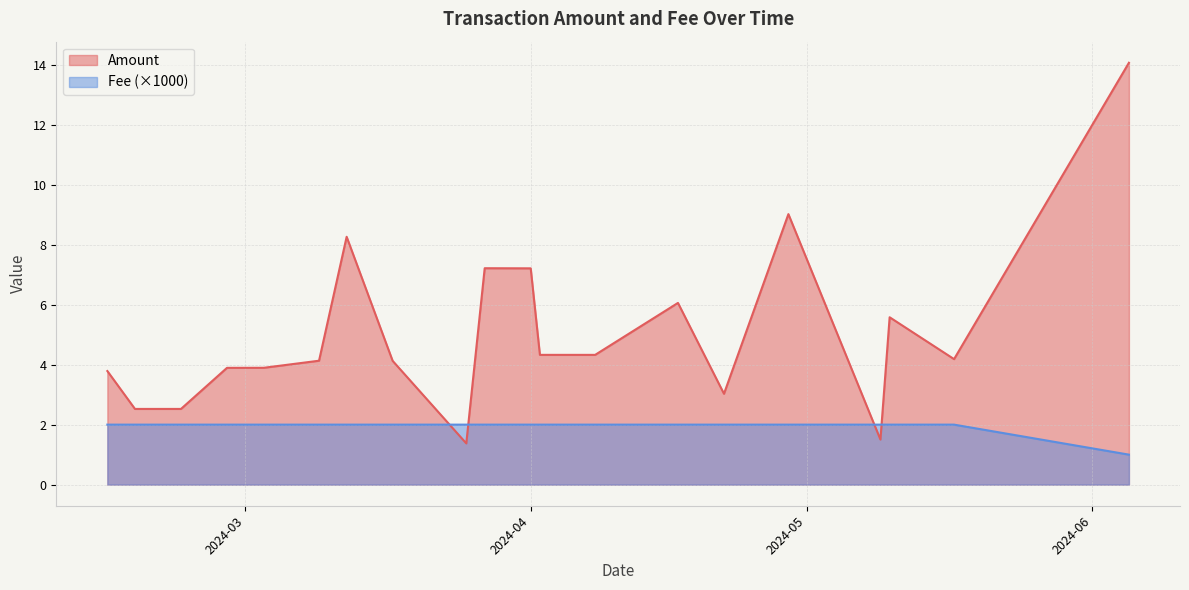

What is the difference between the maximum and minimum values in the Amount series?

12.7